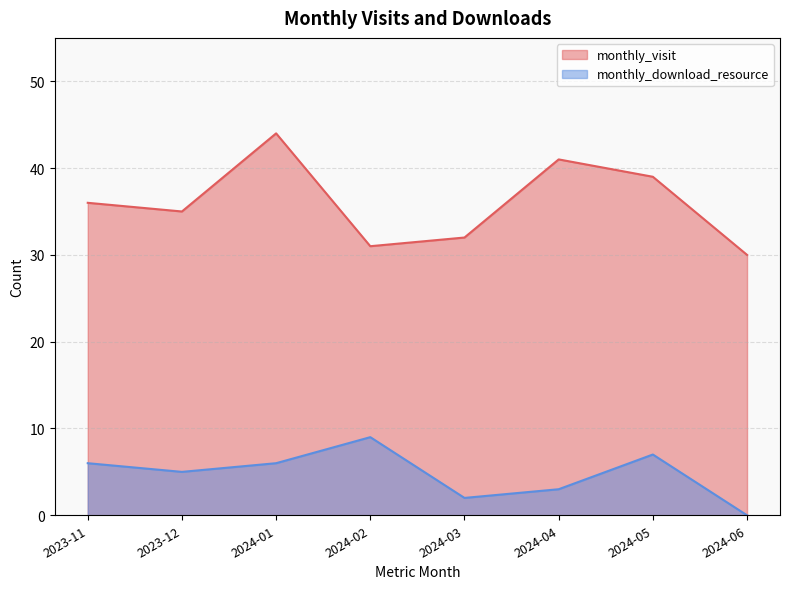

Which series has the widest spread of values?

monthly_visit